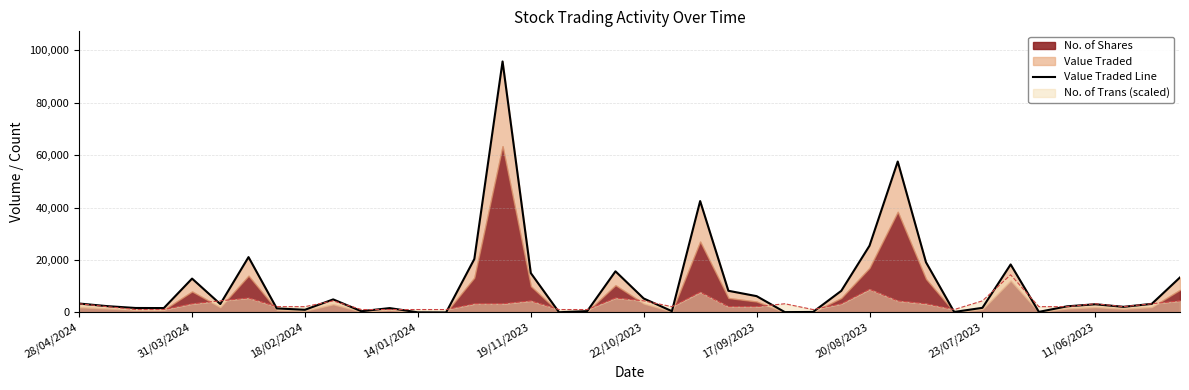

Reading left to right, what are all the values shown in this chart?

3400	2400	1700	1670	12920	3210	21120	1539	1015	4979	458	1660	39	3	20403	95797	15038	75	507	15698	5327	472	42506	8268	6225	125	182	8250	25470	57600	19172	182	1760	18317	211	2337	3123	2142	3278	13369